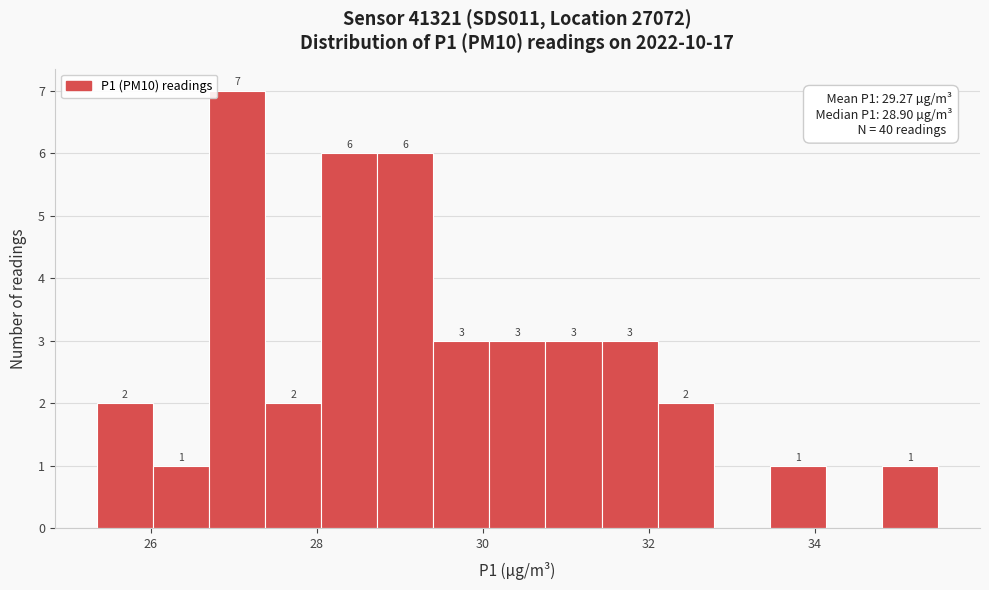

Around what value on the x-axis is the tallest bar? Give the approximate position of its centre, as read against the axis.

27.0